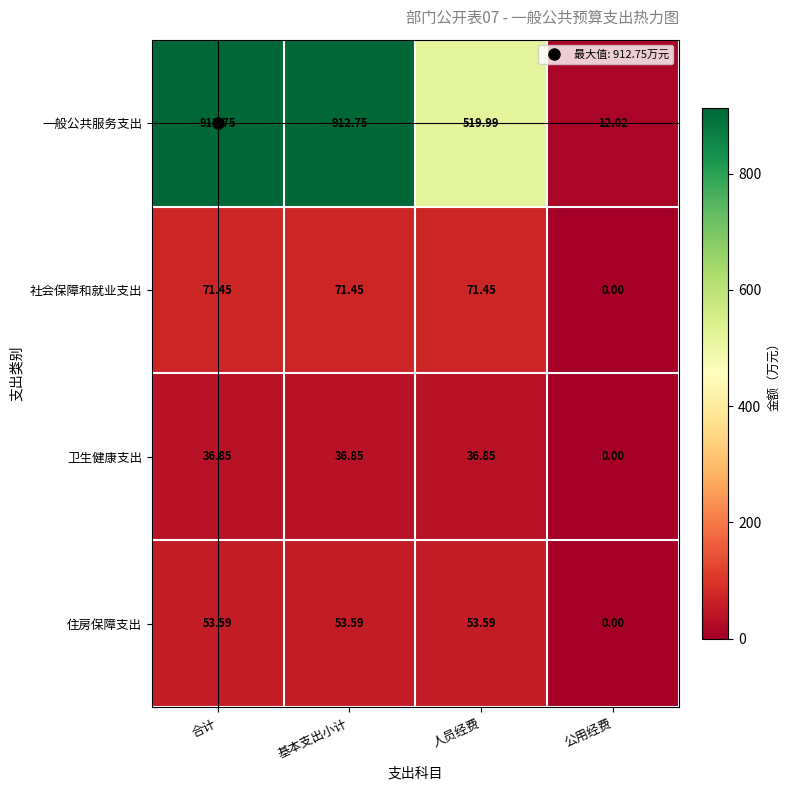

At which label does 卫生健康支出 first exceed 36?

合计